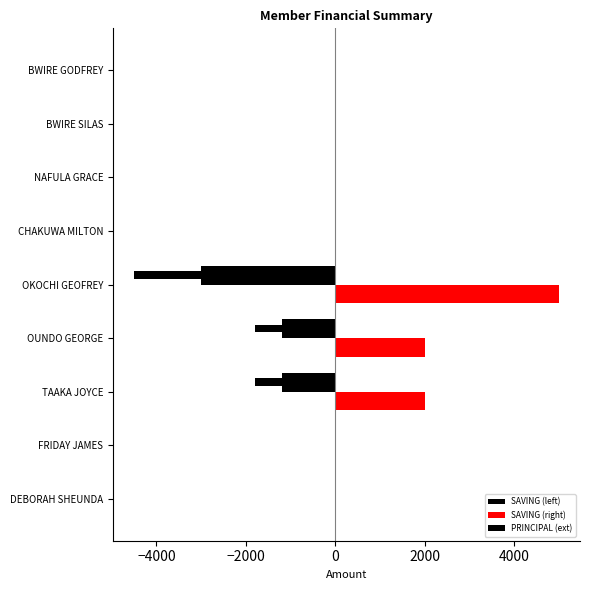

What are all the series names shown in the legend?

SAVING (left), SAVING (right), PRINCIPAL (ext)